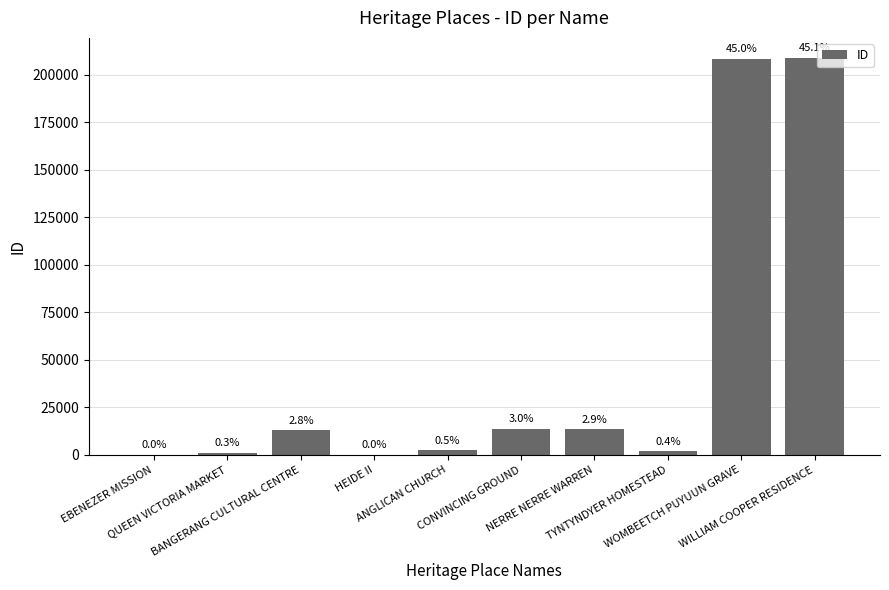

What is the label of the 8th bar from the left?

TYNTYNDYER HOMESTEAD